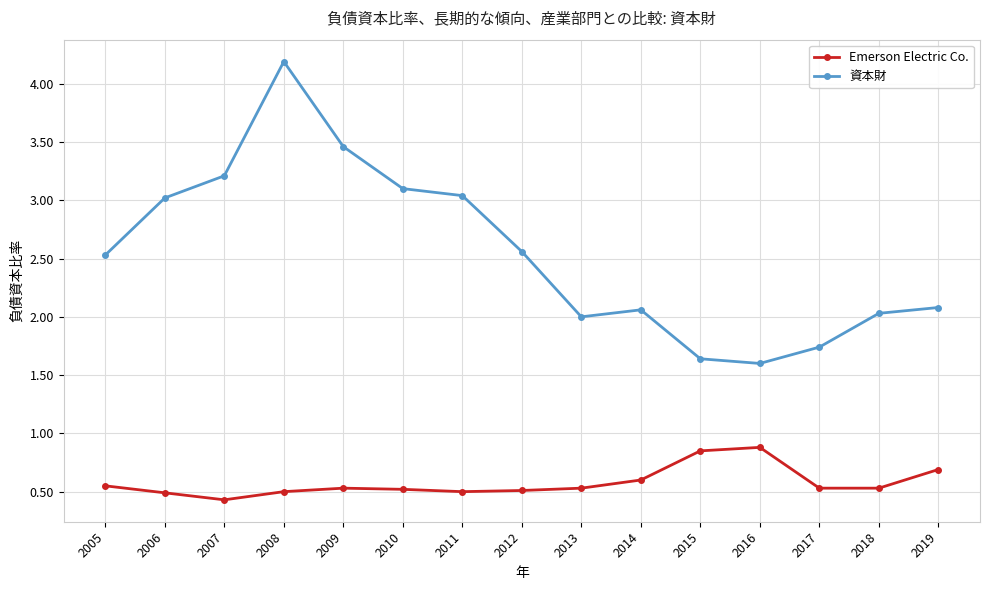

What is the minimum value for 資本財?

1.6